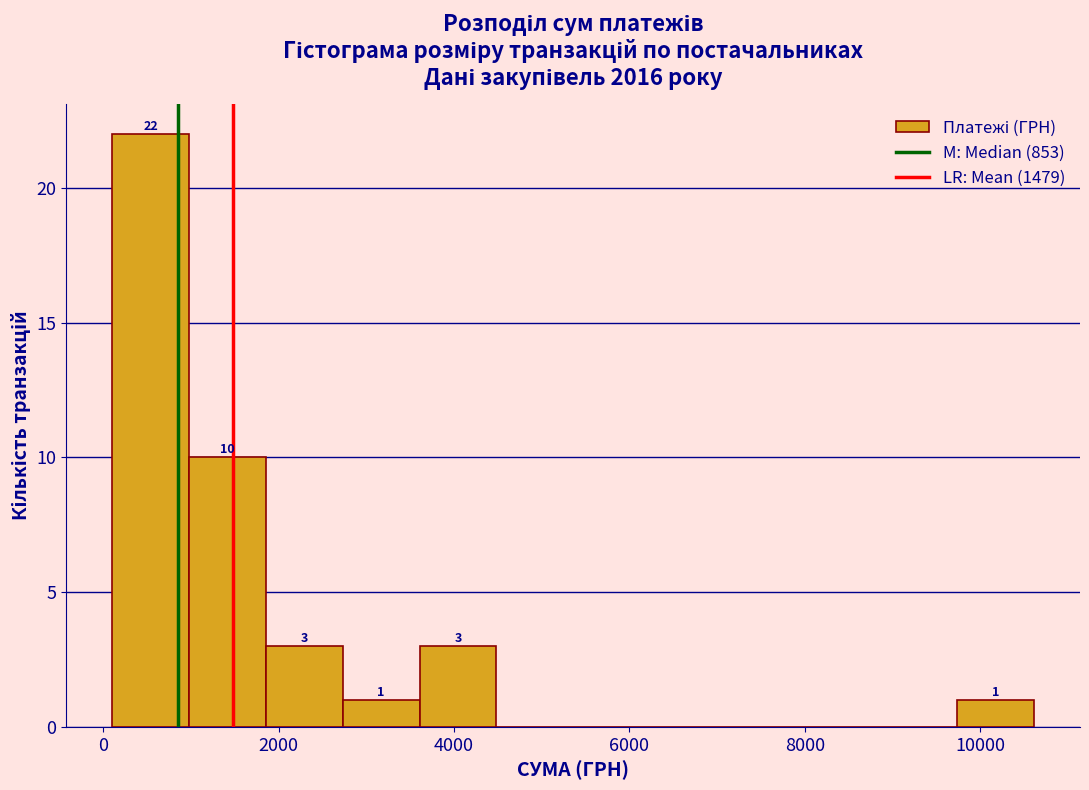

Which range on the x-axis has the tallest bar?

200 to 1000